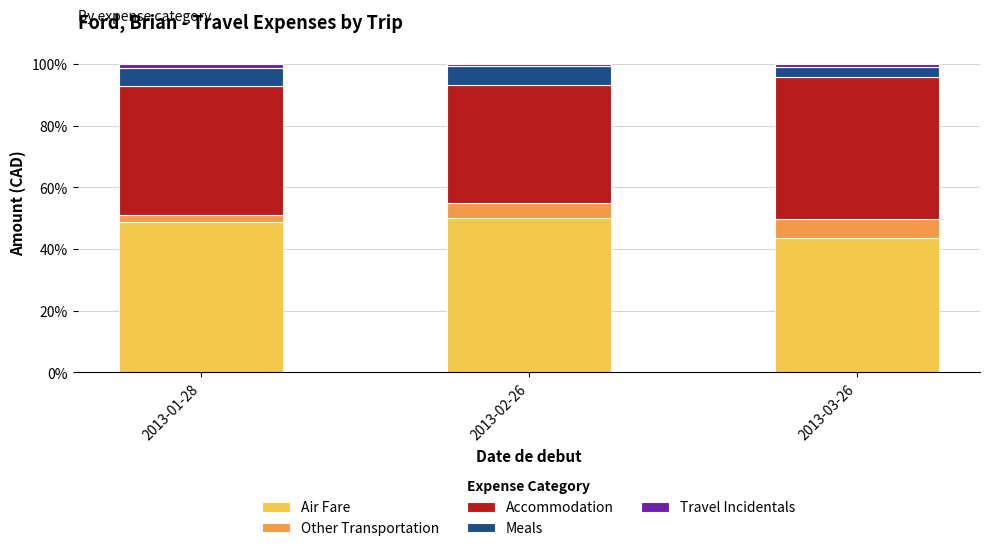

What is the lowest value of the Air Fare series?

43.7